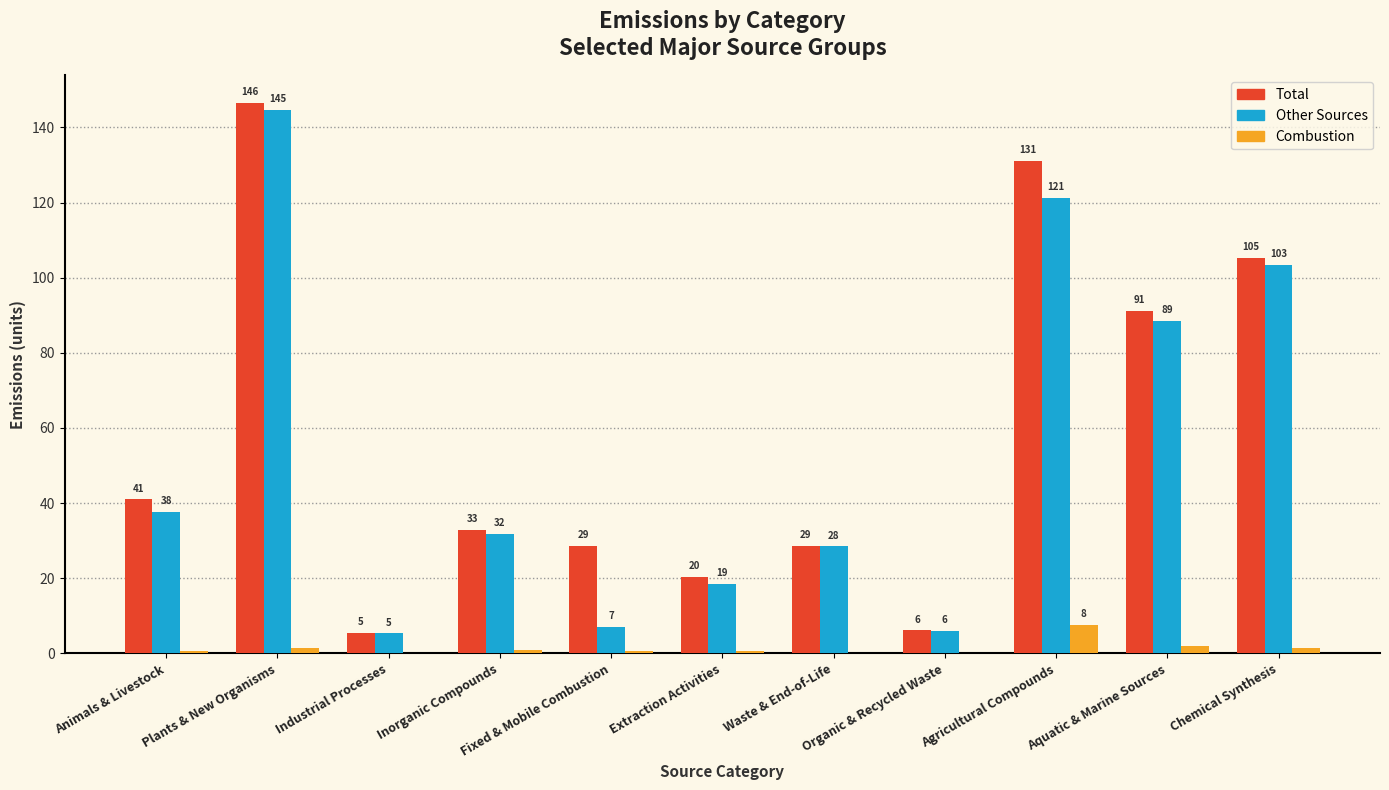

What is the approximate value of Total at Animals & Livestock?

41.0